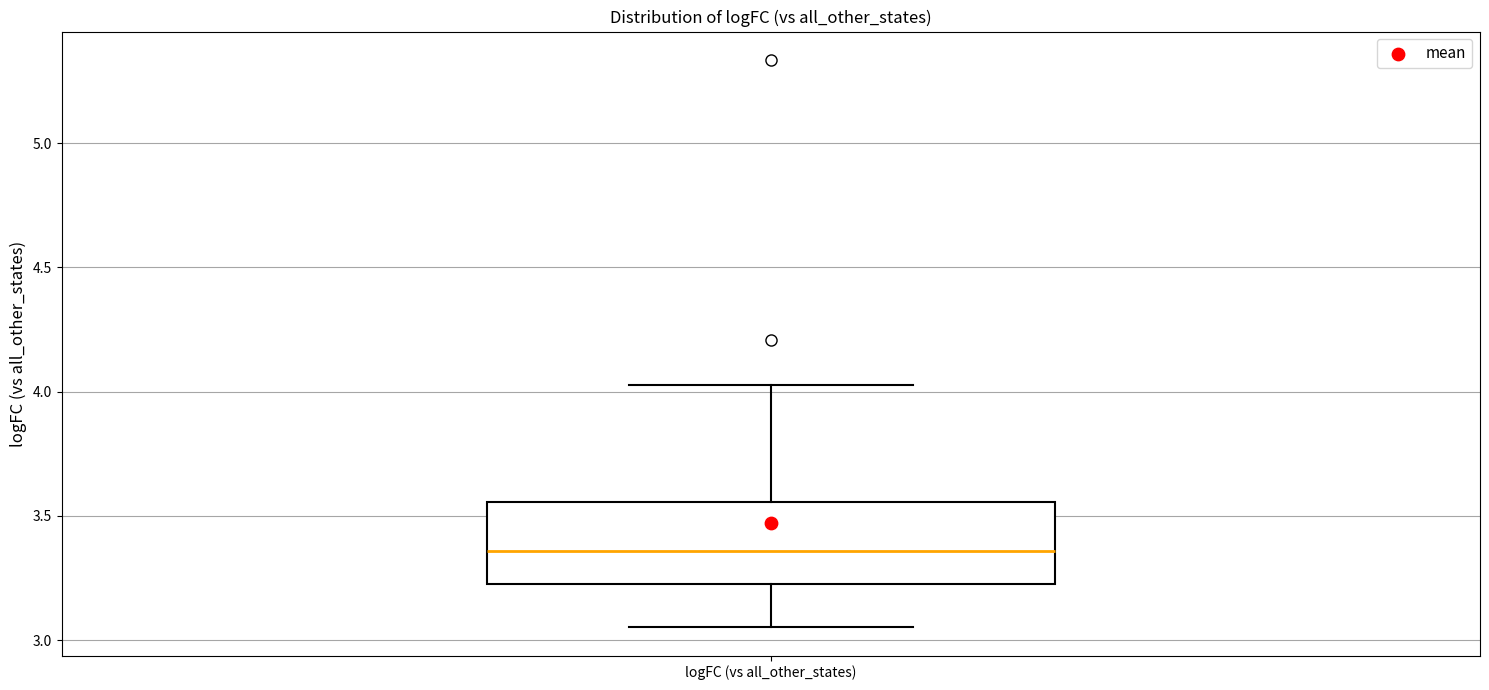

Where does the lower whisker of the box for logFC (vs all_other_states) end on the y-axis? The values are not printed on the chart, so give them approximately, as read against the axis.

3.05